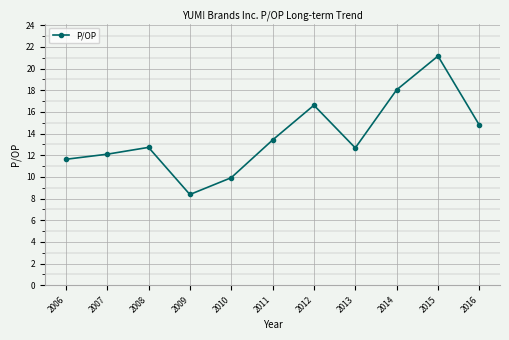

Where is the data nearest to the value 14?

2011